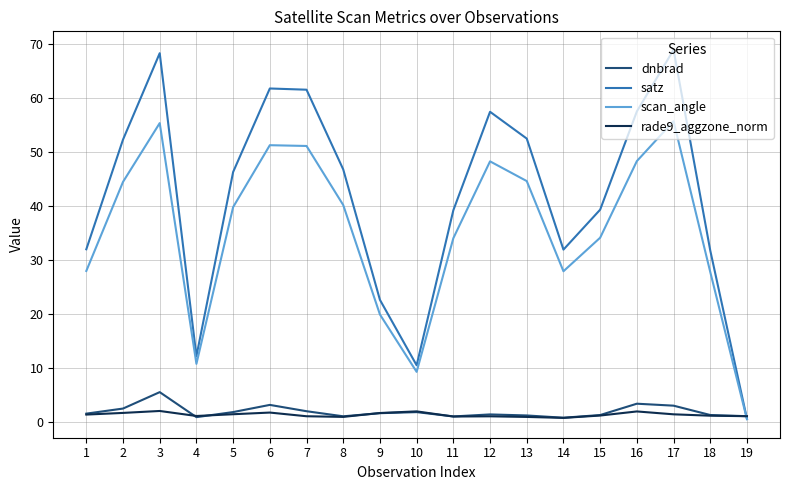

Rank the series by their maximum value, from highest to lowest.

satz, scan_angle, dnbrad, rade9_aggzone_norm